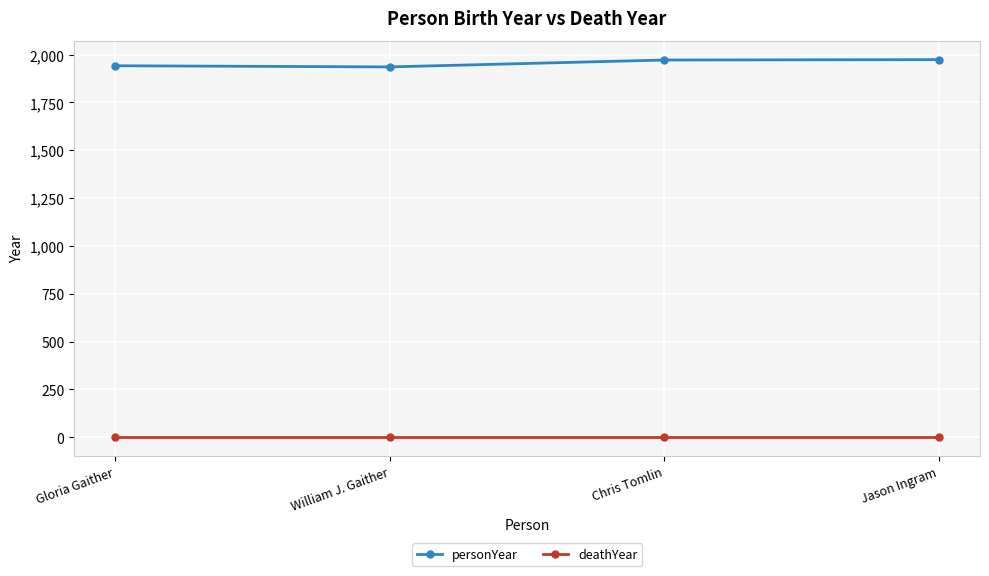

What is the total value across all series at William J. Gaither?

1936